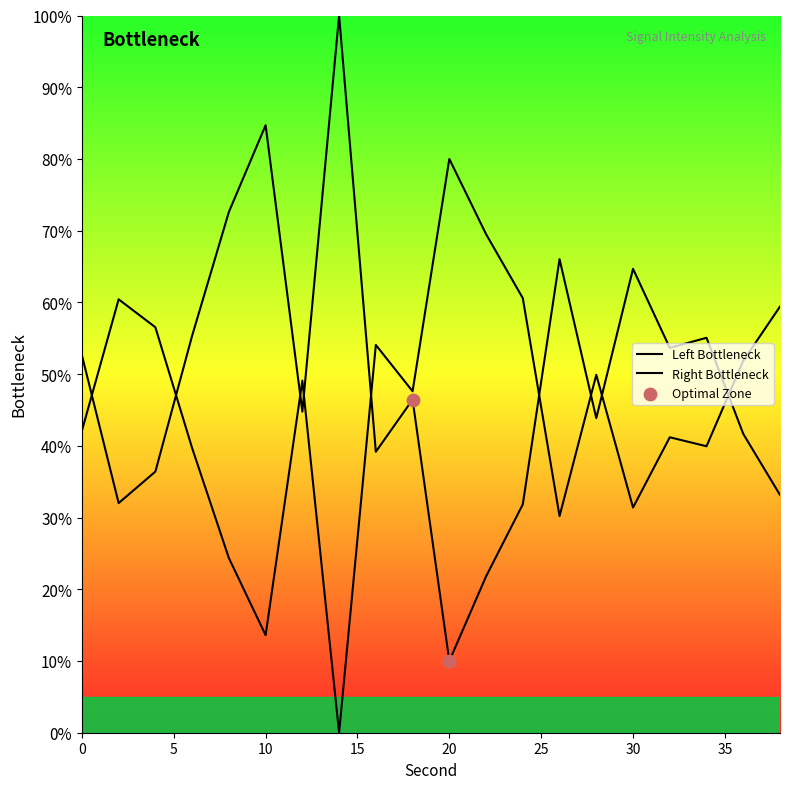

What is the change in value from 6 to 22?

-33.6